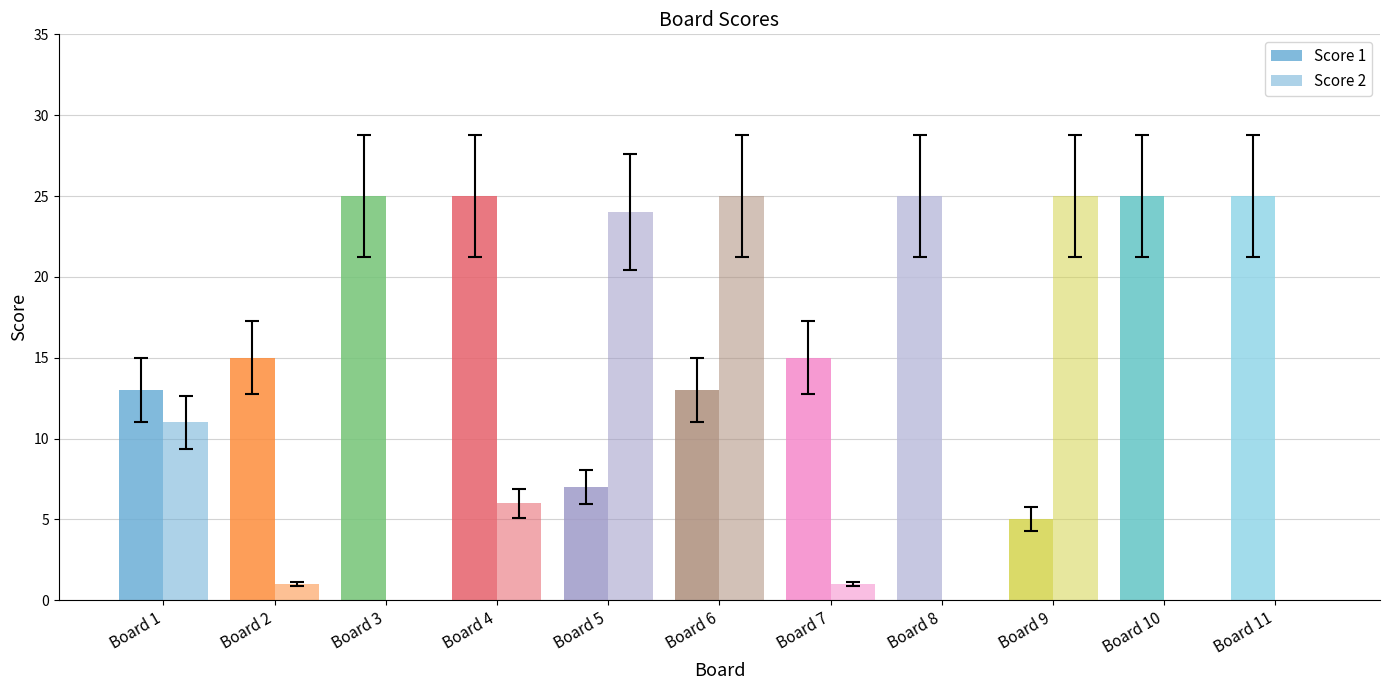

List the series in order of their overall mean, lowest first.

Score 2, Score 1